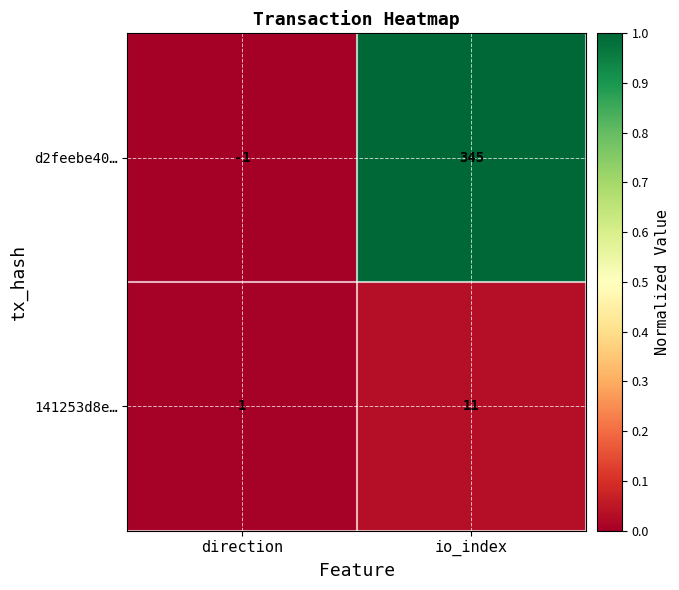

How many values in d2feebe40… are below zero?

1